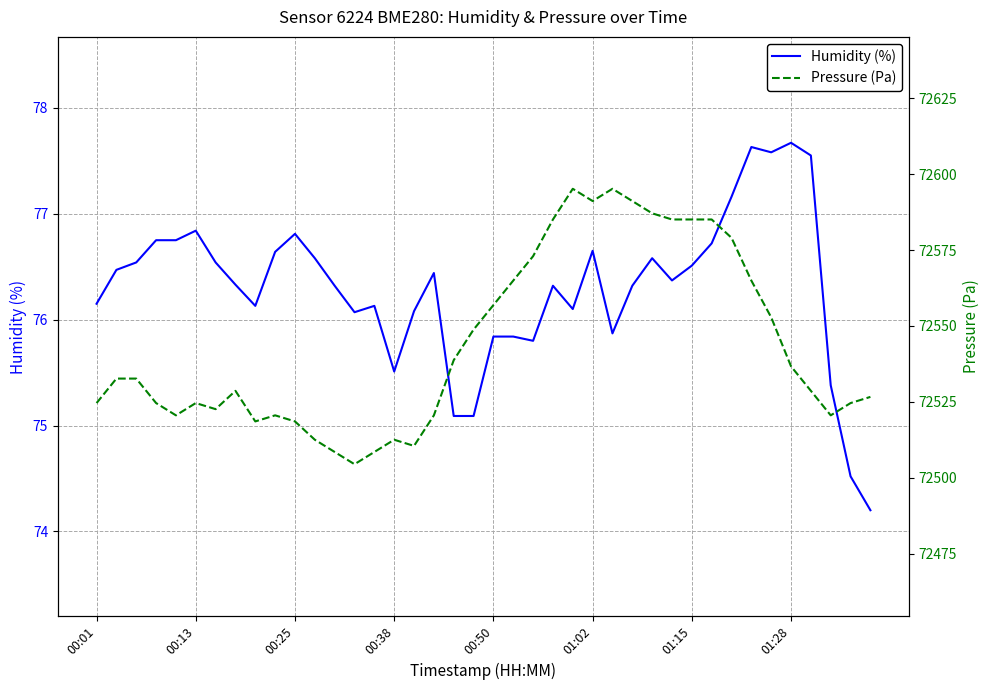

Between 26 and 29, which series saw the biggest shift?

Pressure (Pa)